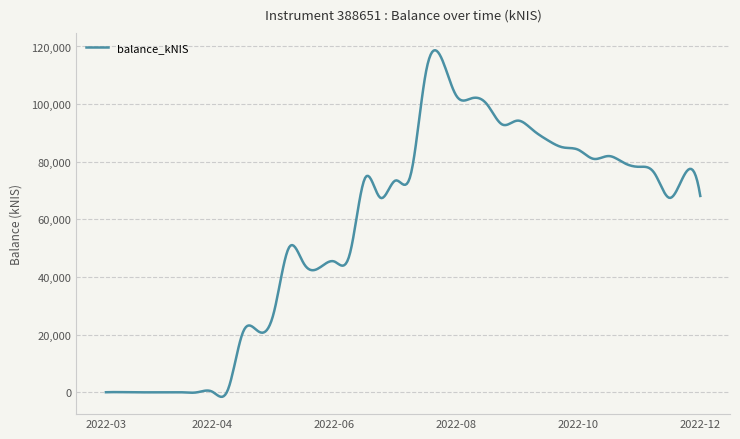

What is the difference between the maximum and minimum values?

120262.5